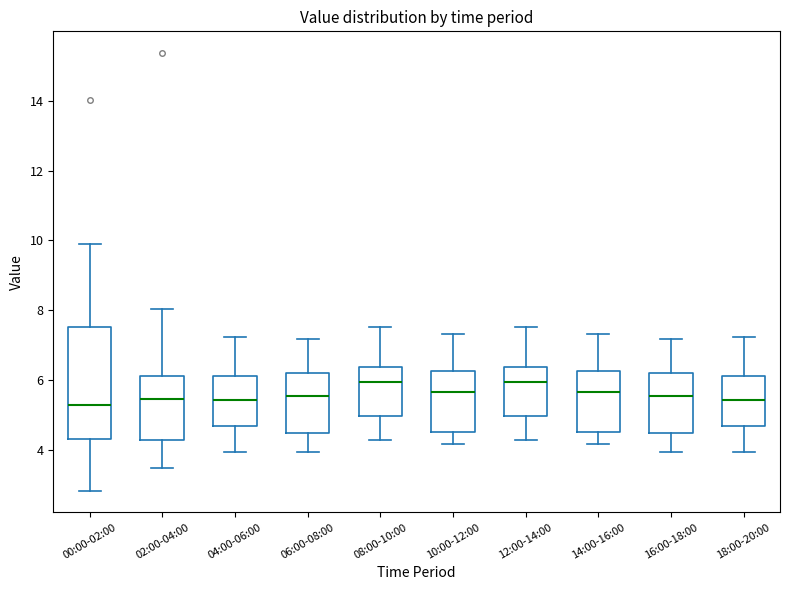

Reading left to right, read every box against the y-axis: the position of its median line, the range the box covers, and the ends of its whiskers. The values are not printed on the chart, so give them approximately, as read against the axis.

00:00-02:00: median 5.2, box 4.4 to 7.6, whiskers 2.8 to 10.0
02:00-04:00: median 5.4, box 4.2 to 6.2, whiskers 3.4 to 8.0
04:00-06:00: median 5.4, box 4.6 to 6.2, whiskers 4.0 to 7.2
06:00-08:00: median 5.6, box 4.4 to 6.2, whiskers 4.0 to 7.2
08:00-10:00: median 6.0, box 5.0 to 6.4, whiskers 4.2 to 7.6
10:00-12:00: median 5.6, box 4.6 to 6.2, whiskers 4.2 to 7.4
12:00-14:00: median 6.0, box 5.0 to 6.4, whiskers 4.2 to 7.6
14:00-16:00: median 5.6, box 4.6 to 6.2, whiskers 4.2 to 7.4
16:00-18:00: median 5.6, box 4.4 to 6.2, whiskers 4.0 to 7.2
18:00-20:00: median 5.4, box 4.6 to 6.2, whiskers 4.0 to 7.2